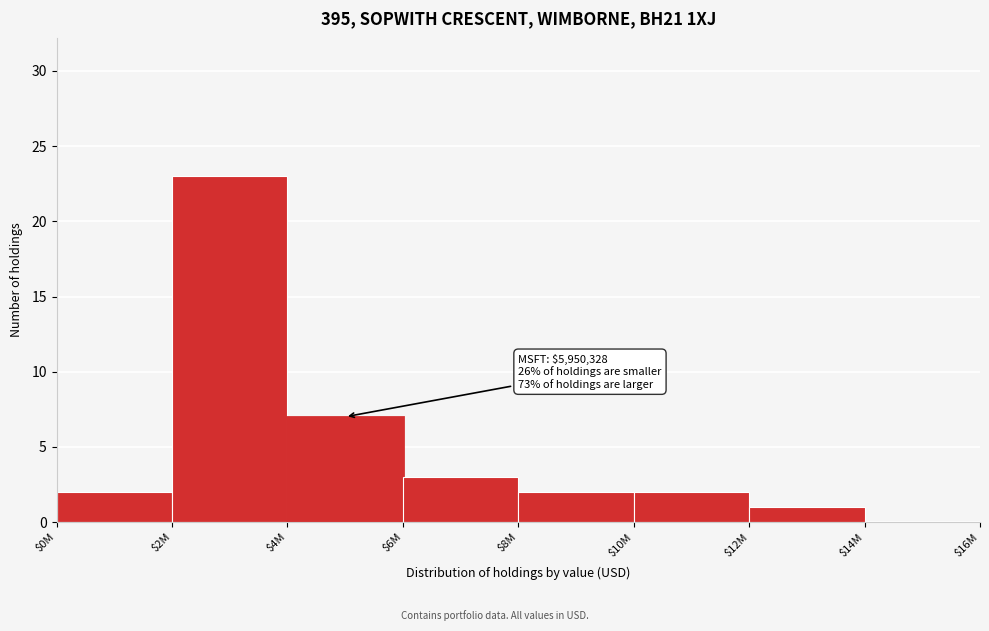

At which category does the chart reach its peak across all series?

$2M